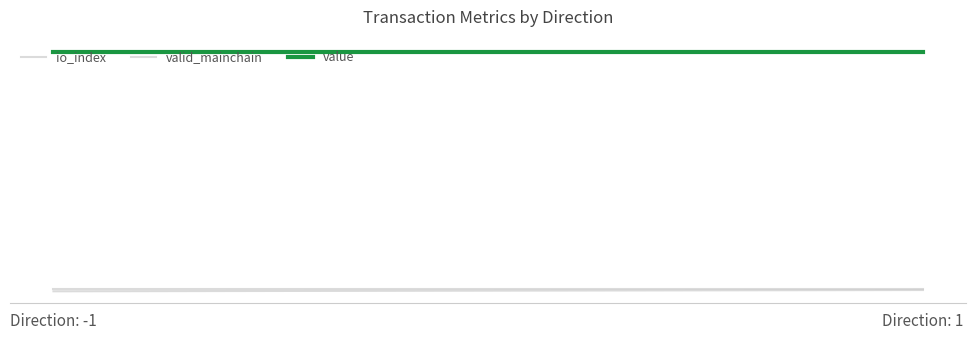

What are all the series names shown in the legend?

io_index, valid_mainchain, value